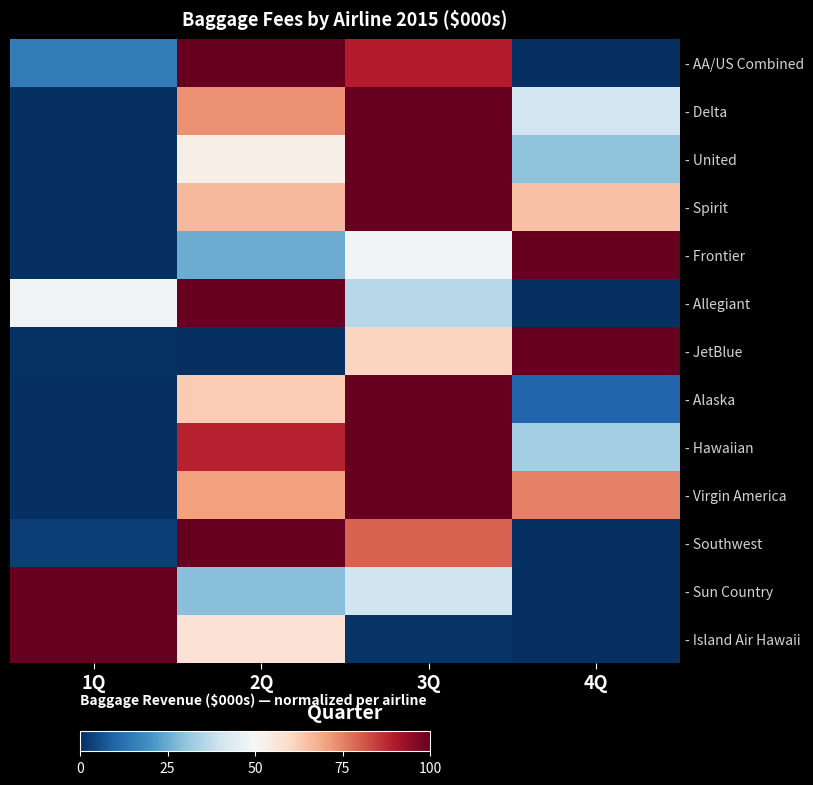

Rank the series at 3Q from lowest to highest value.

- Island Air Hawaii, - Allegiant, - Sun Country, - Frontier, - JetBlue, - Southwest, - AA/US Combined, - Delta, - United, - Spirit, - Alaska, - Hawaiian, - Virgin America